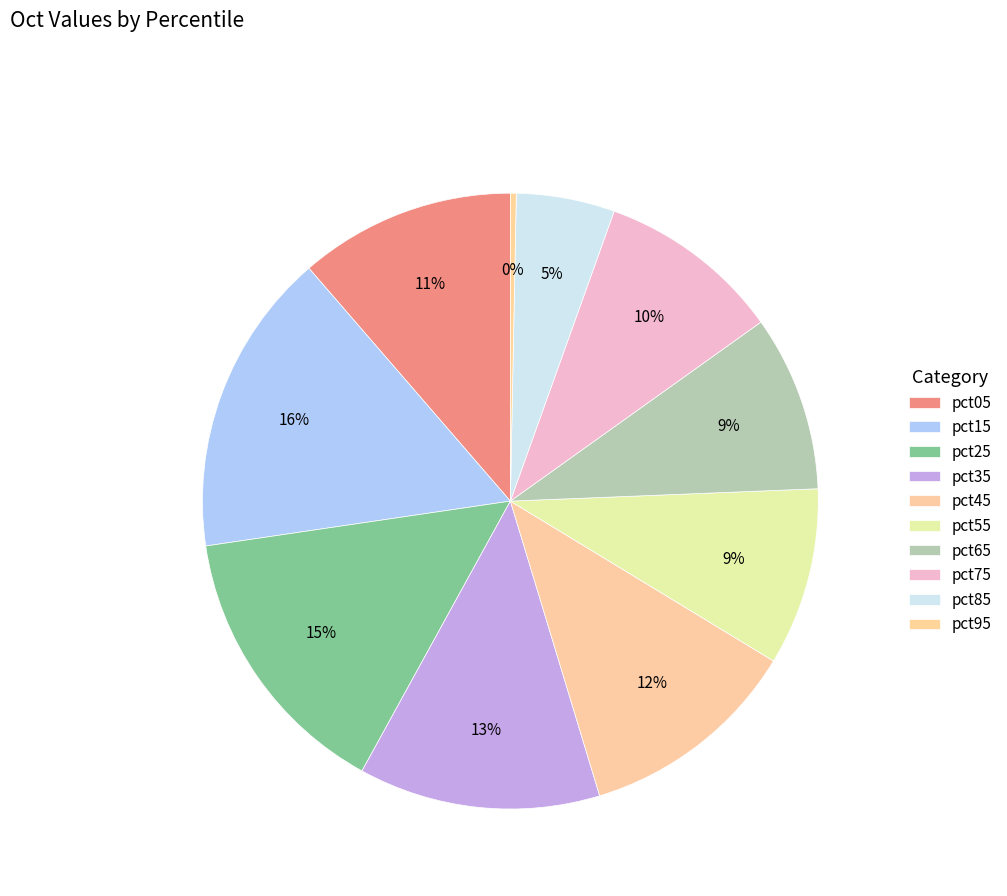

What portion of the pie excludes pct75?

90.3%